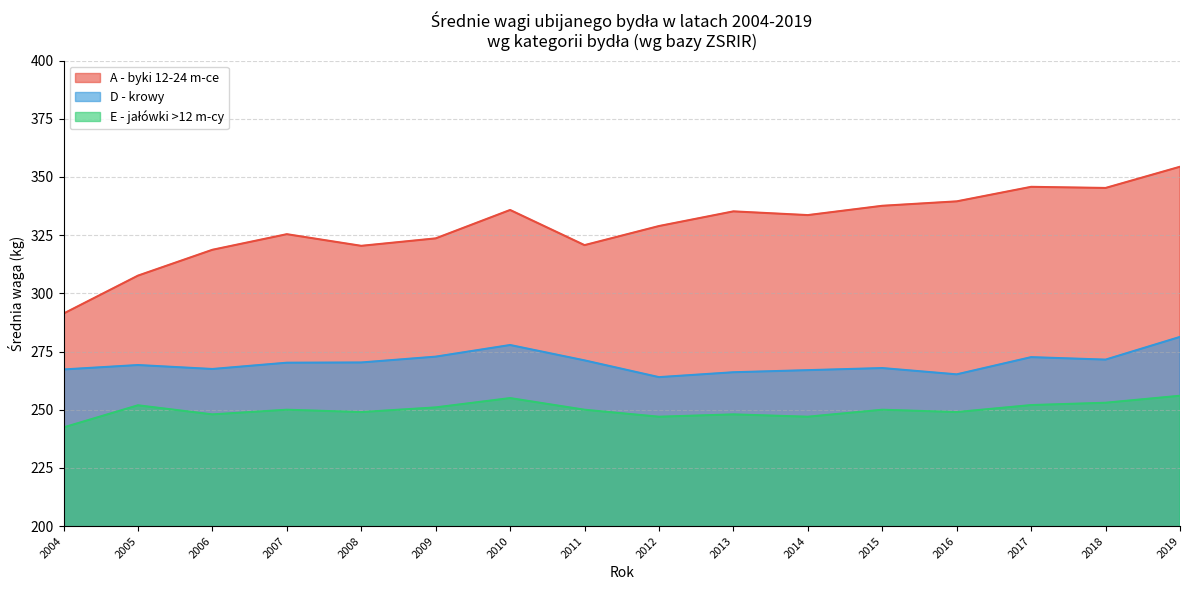

True or false: D - krowy and A - byki 12-24 m-ce cross at least once.

False